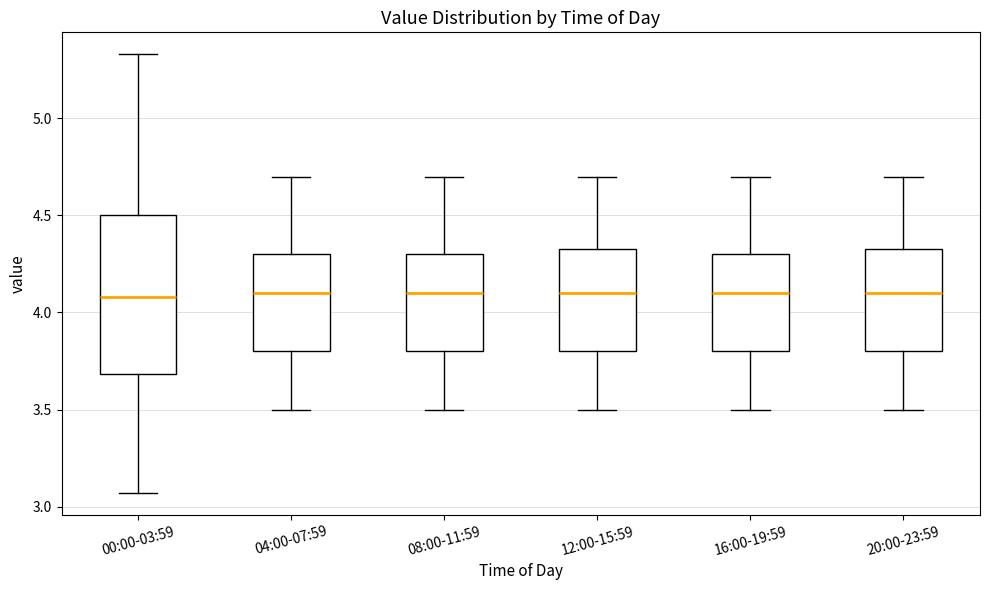

Comparing the boxes themselves (not the whiskers), which one is the tallest?

00:00-03:59